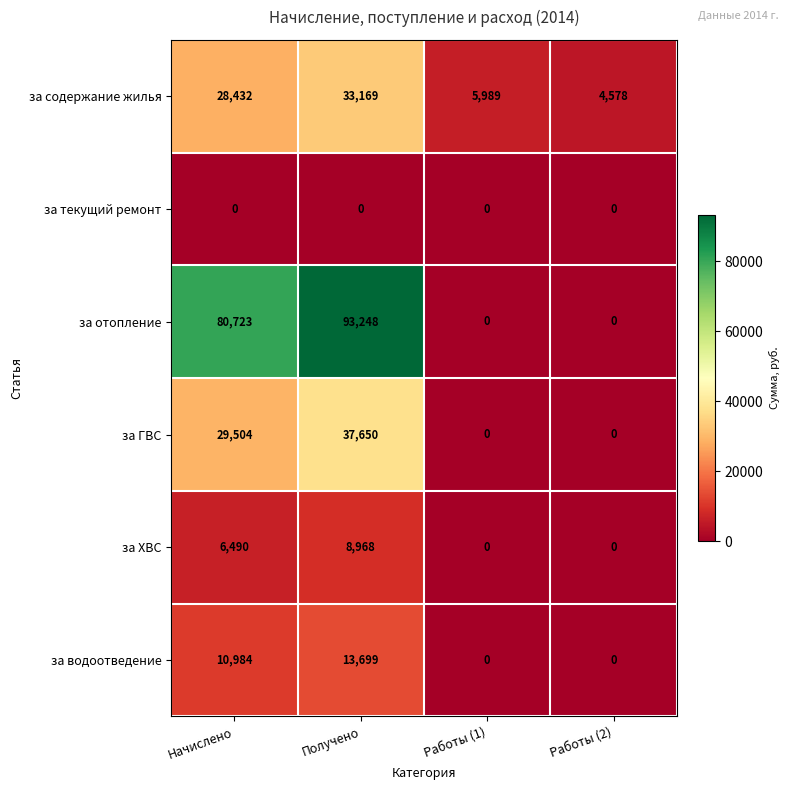

Which series has the largest total across all categories?

за отопление